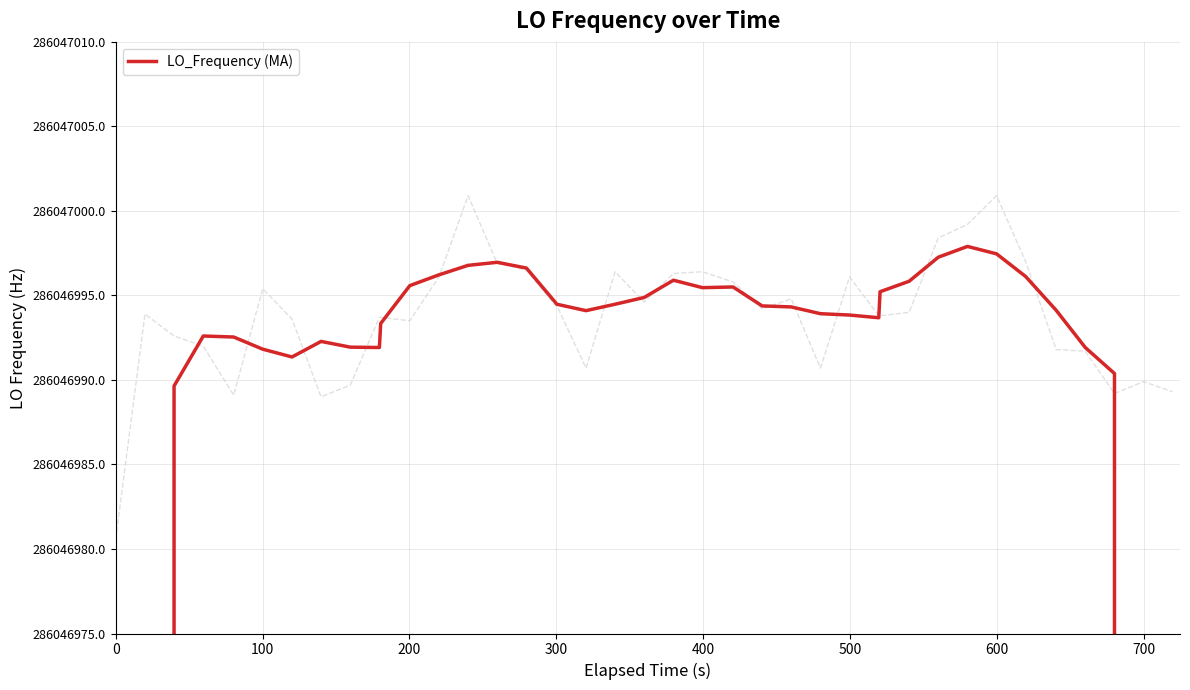

How many values are below 286046994?

18